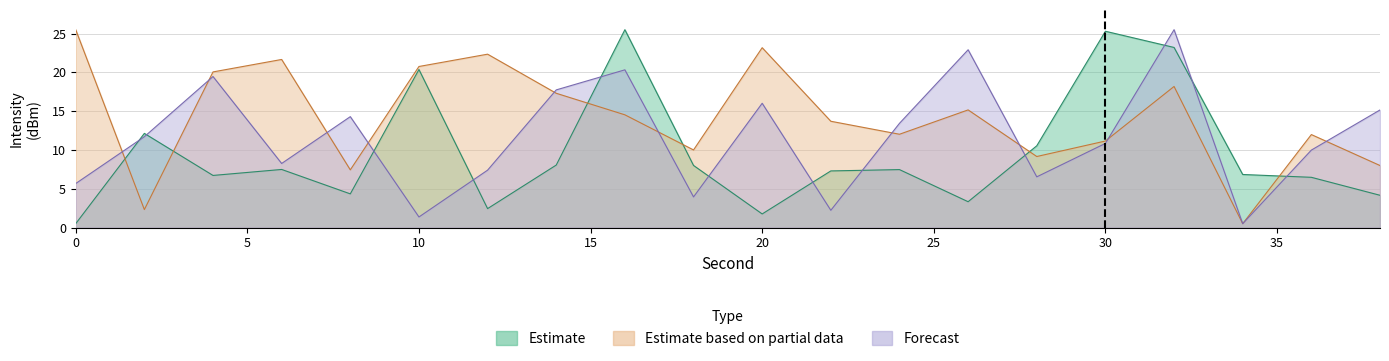

True or false: Estimate based on partial data has a value of 0.3 at 34.

False